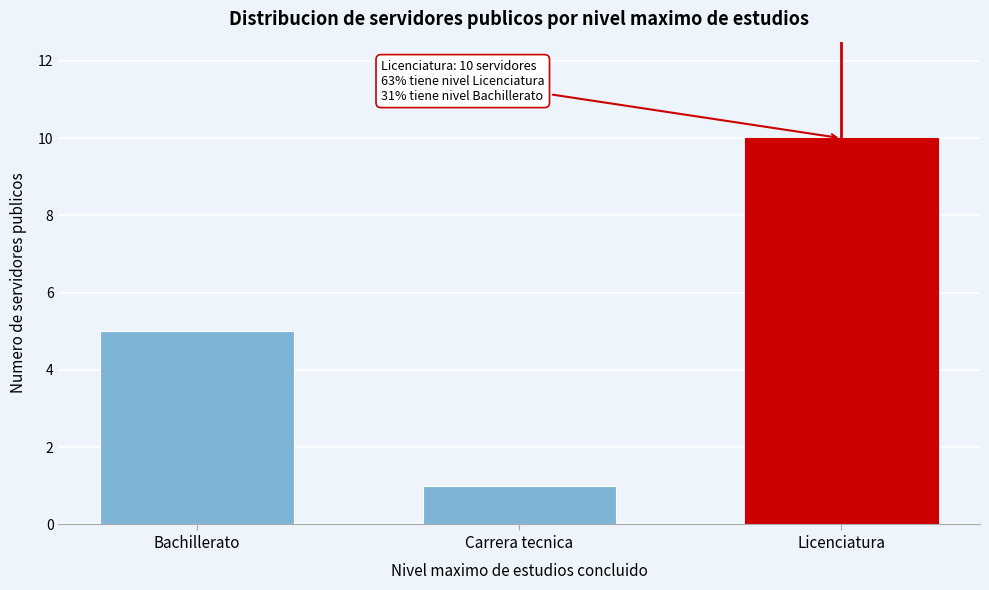

Reading left to right, transcribe all the data shown in this chart.

5	1	10